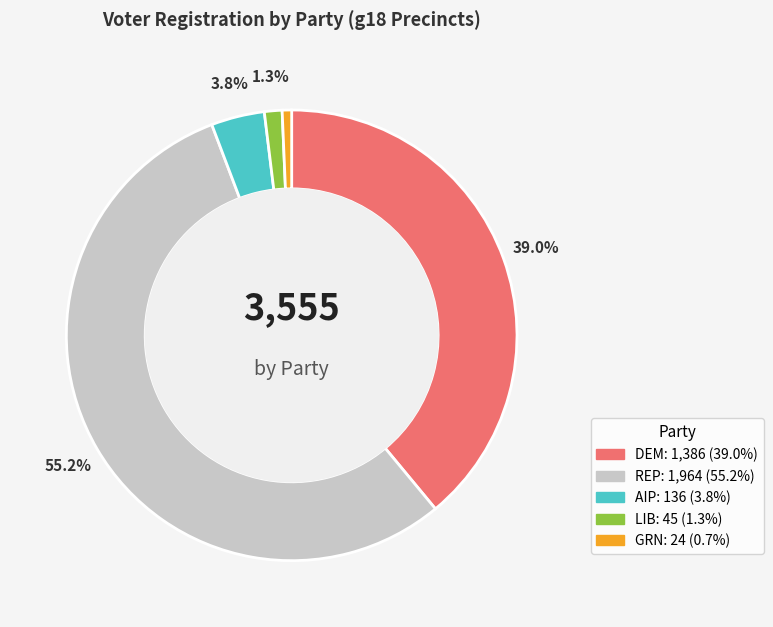

To the nearest percent, what is the average slice percentage?

20%